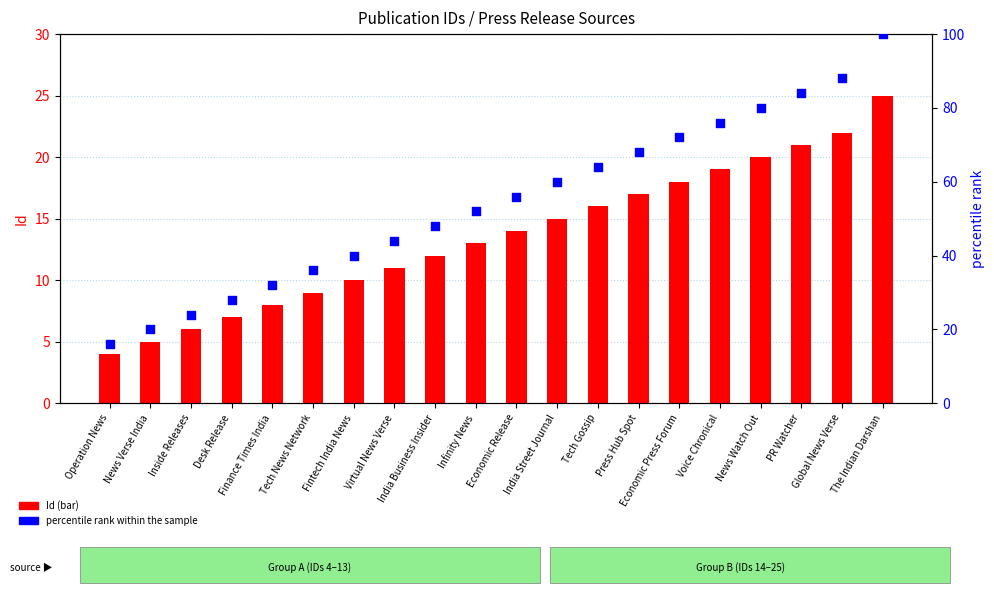

Which series has the largest Y range (max minus min)?

percentile rank within the sample